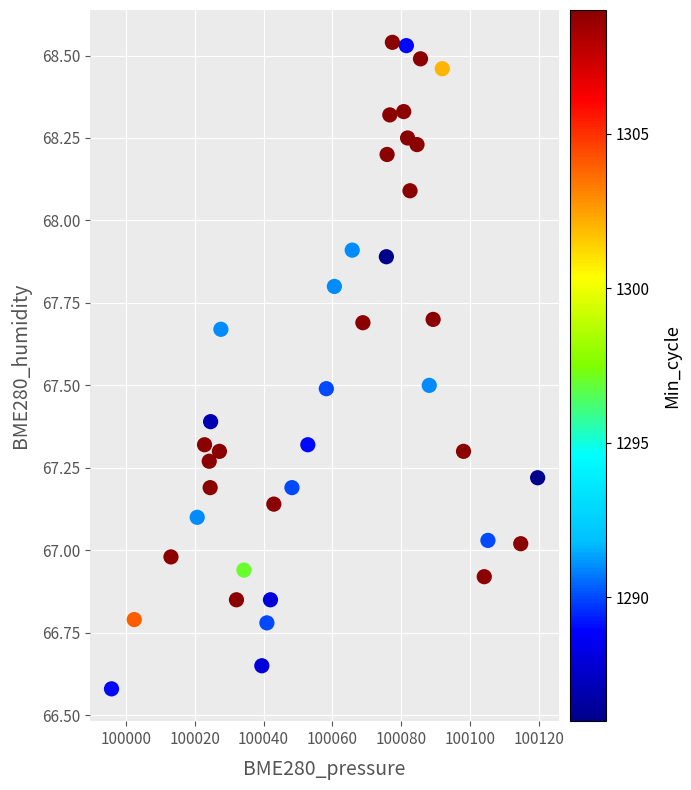

What is the range of X values (max minus min)?

123.9